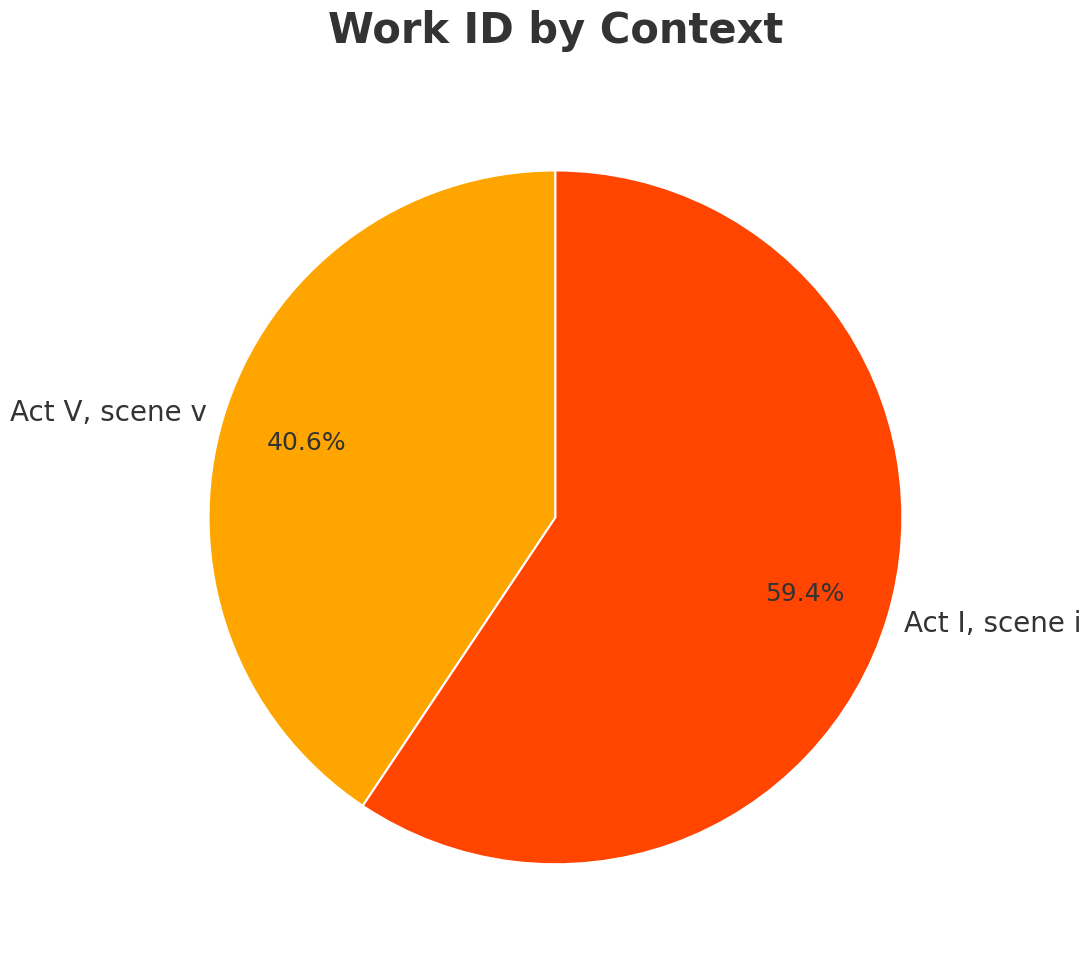

Which slice is the largest?

Act I, scene i